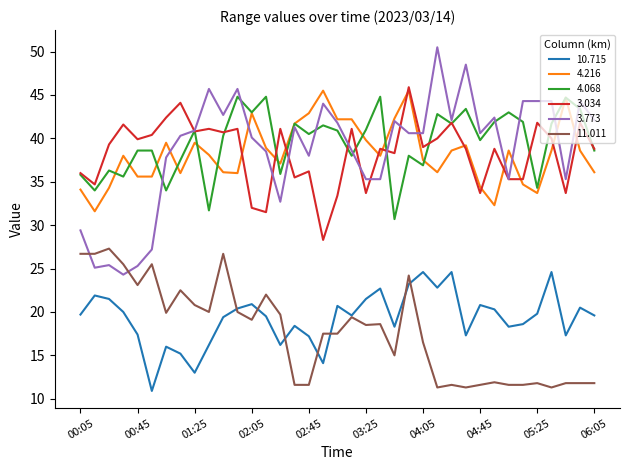

Which series has the widest spread of values?

3.773